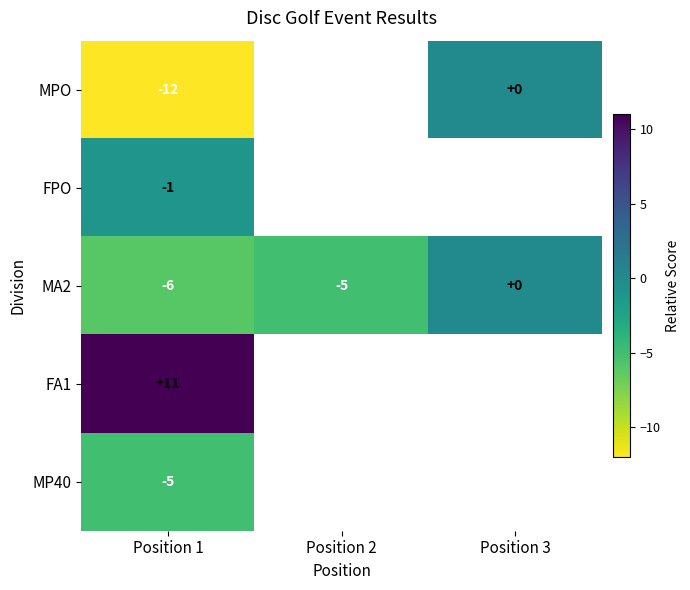

True or false: MA2 has a value of -6 at Position 1.

True